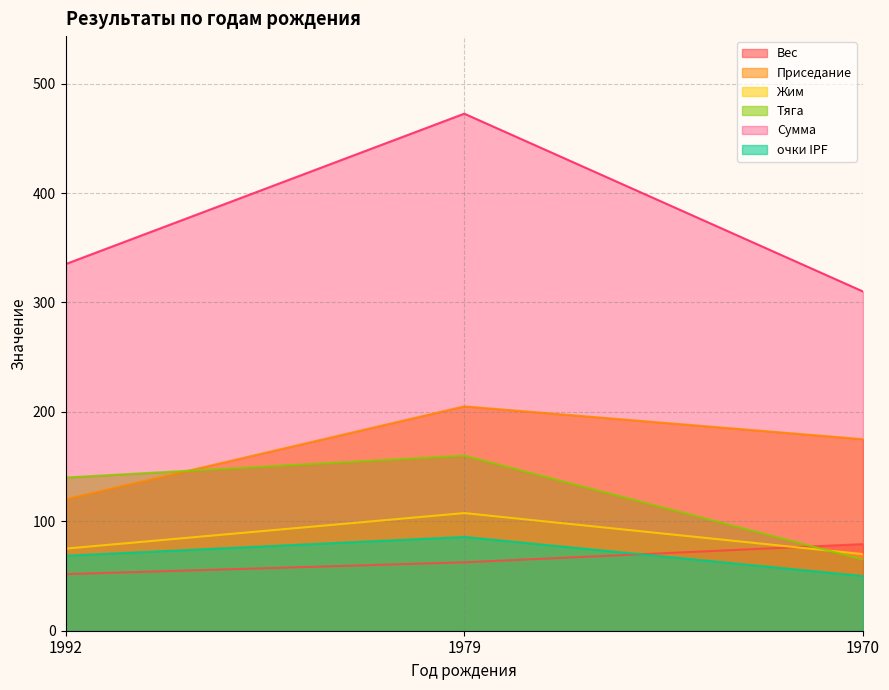

What is the sum of all Сумма values?

1117.5